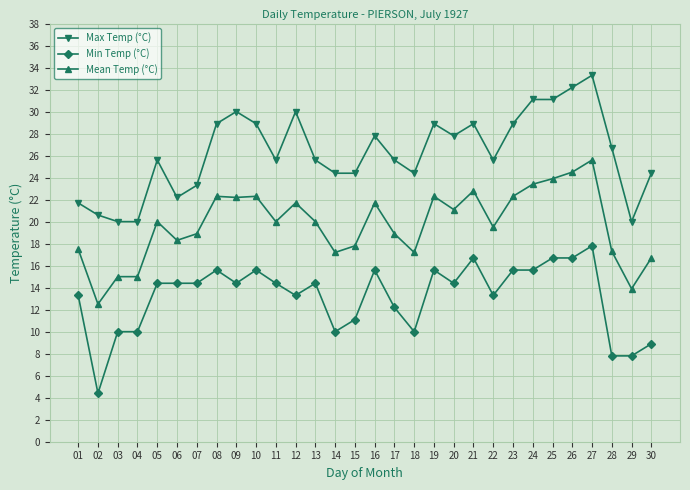

What is the value of the Max Temp (°C) point at the 23rd from the left?

28.9